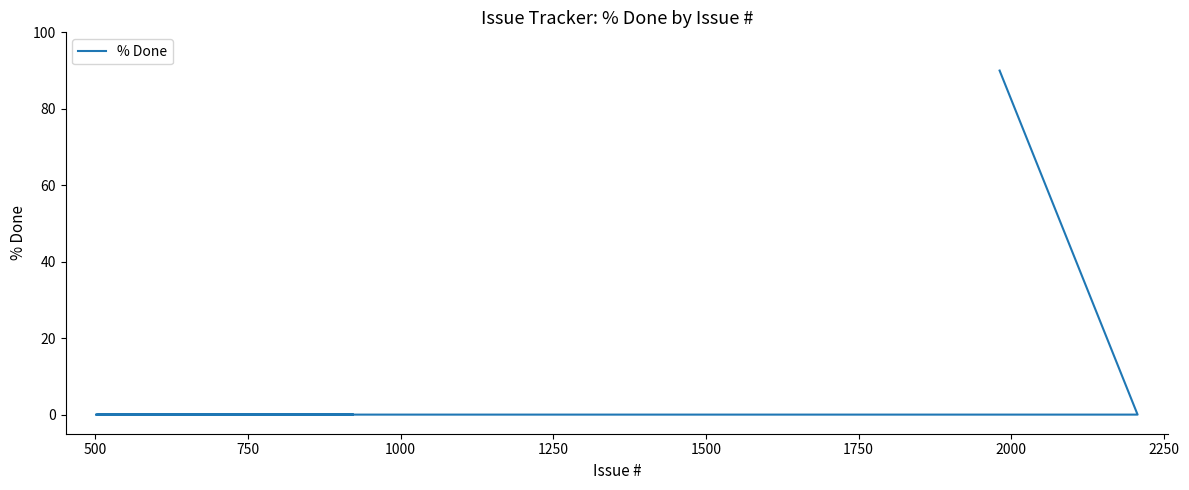

Which has a higher value, 2000 or 750?

2000